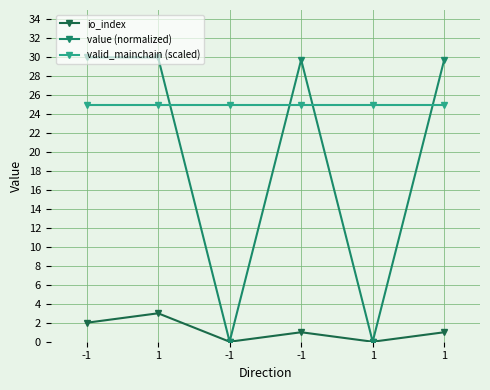

Rank the series by their maximum value, from lowest to highest.

io_index, valid_mainchain (scaled), value (normalized)